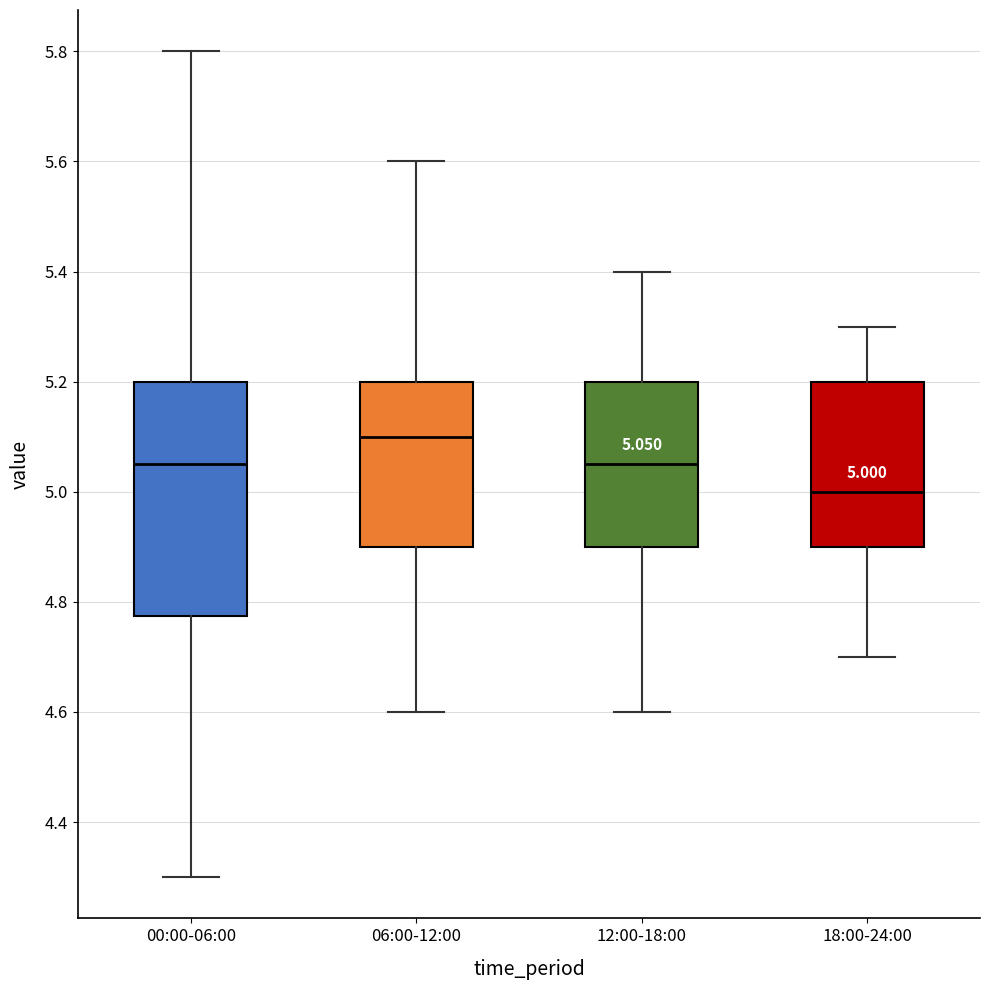

Comparing the boxes themselves (not the whiskers), which one is the tallest?

00:00-06:00